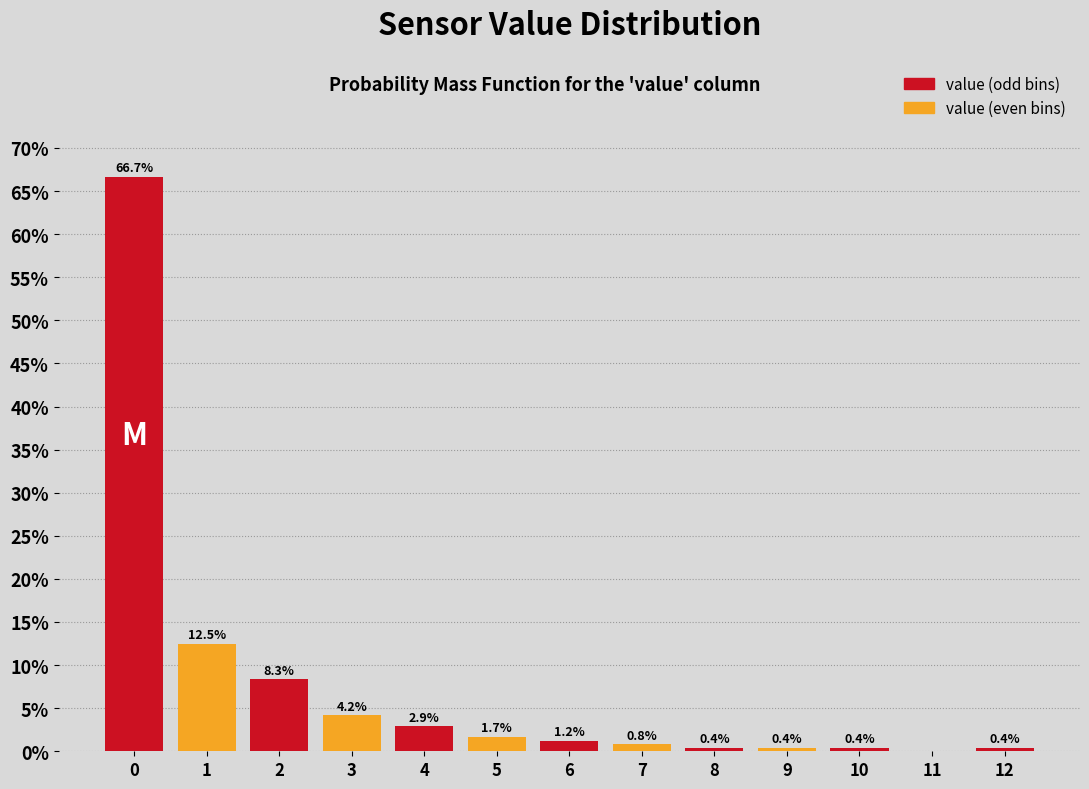

Which has a higher value, 7 or 8?

7